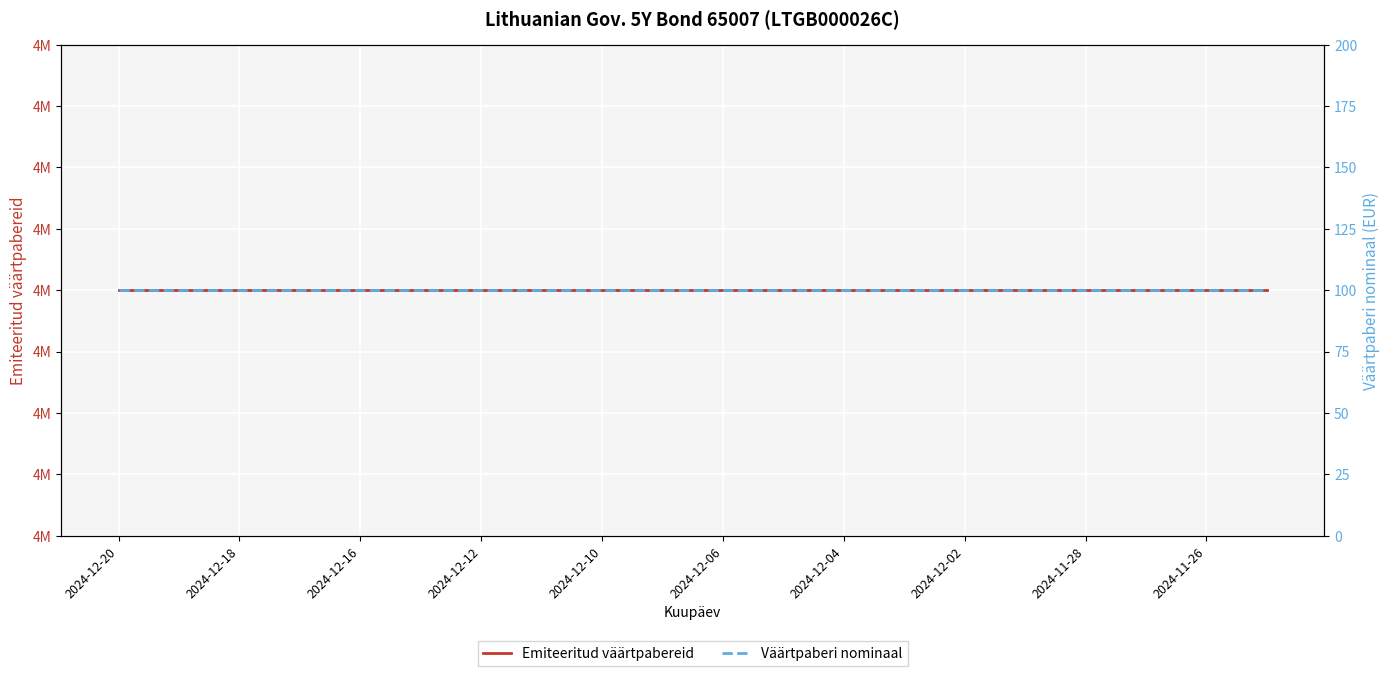

At how many categories does at least one series exceed 2824726?

20